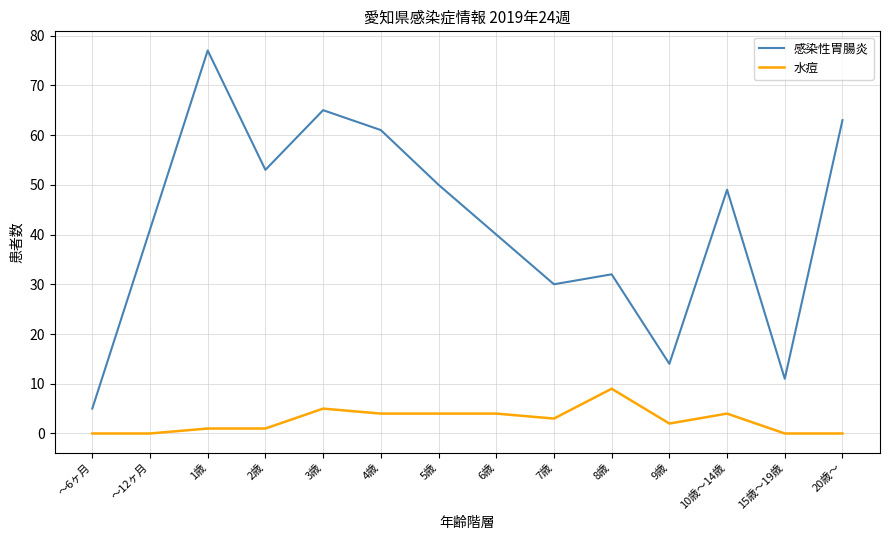

True or false: 感染性胃腸炎 and 水痘 intersect in this chart.

False